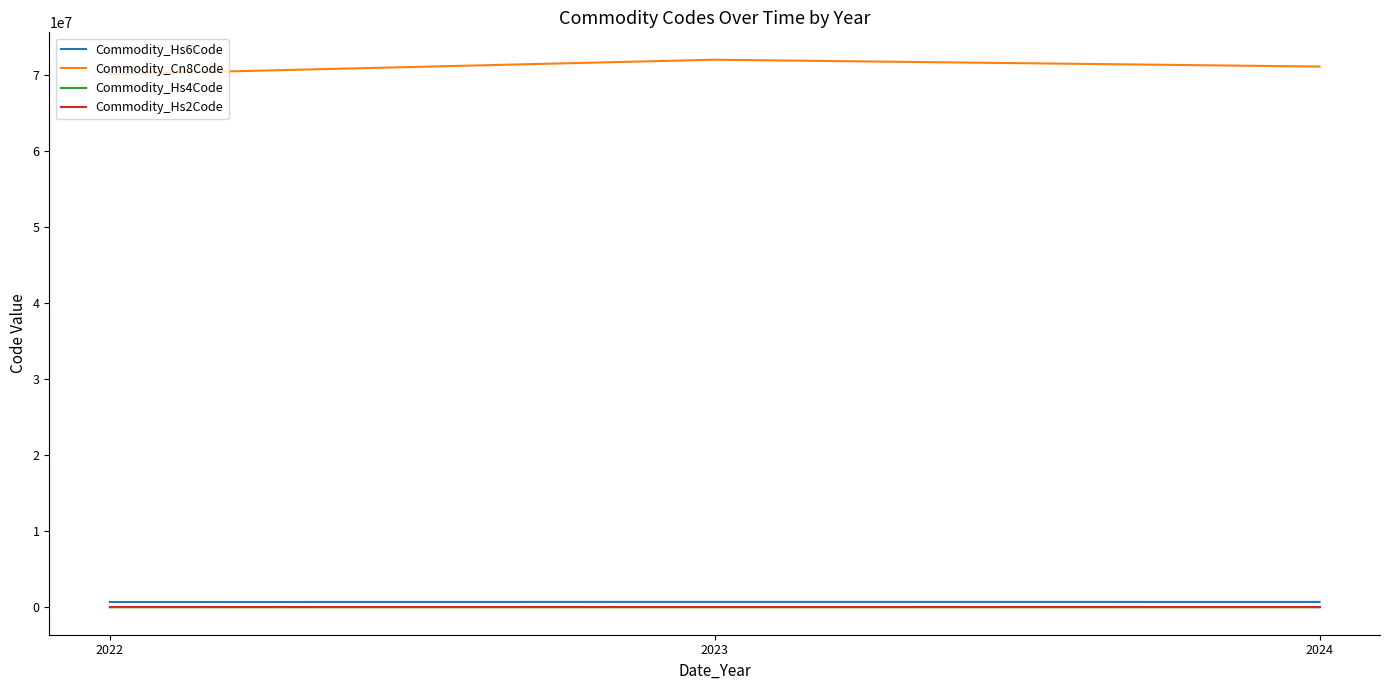

What is the sum of all Commodity_Hs2Code values?

212.9